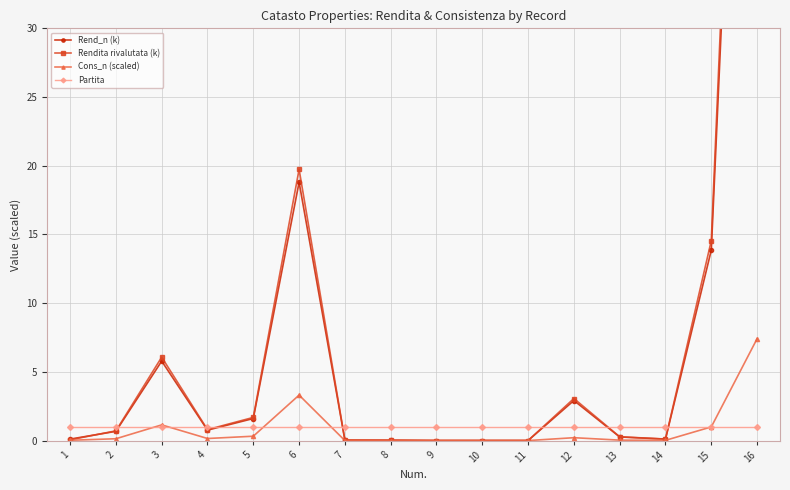

At which category is the sum across all series the highest?

16